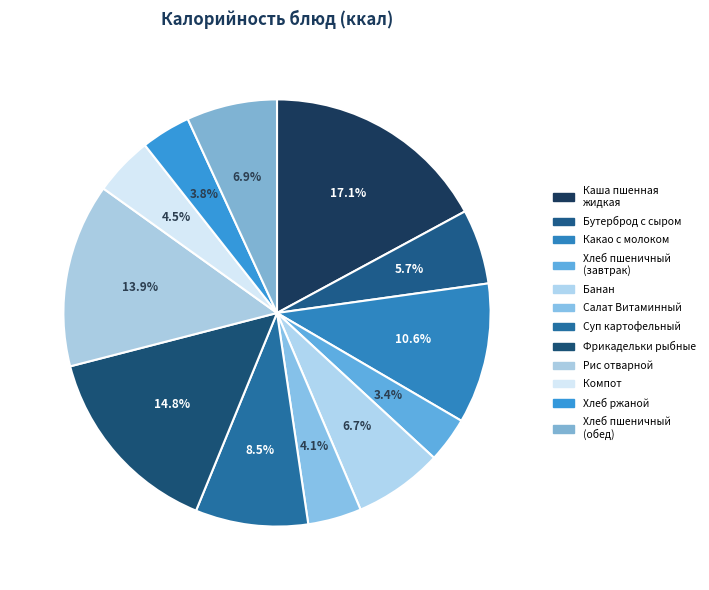

How many slices are in this pie chart?

12